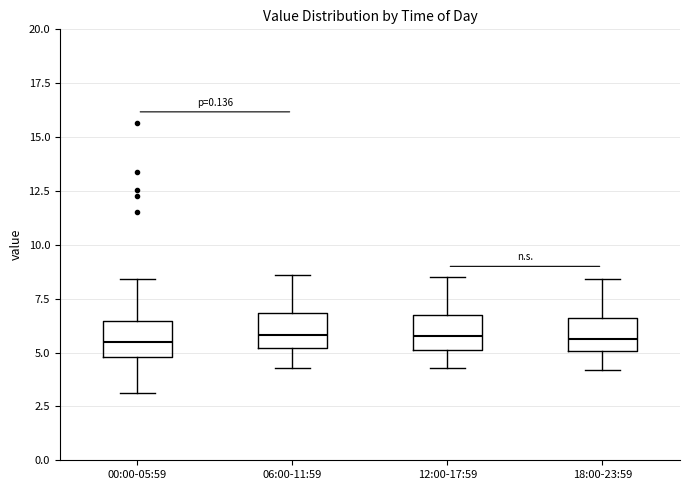

Reading left to right, transcribe this box plot: for each box, give where its median line is, the range the box spans, and where its two whiskers end, as read against the y-axis. The values are not printed on the chart, so give them approximately, as read against the axis.

00:00-05:59: median 5.5, box 5.0 to 6.5, whiskers 3.0 to 8.5
06:00-11:59: median 6.0, box 5.0 to 7.0, whiskers 4.5 to 8.5
12:00-17:59: median 6.0, box 5.0 to 6.5, whiskers 4.5 to 8.5
18:00-23:59: median 5.5, box 5.0 to 6.5, whiskers 4.0 to 8.5